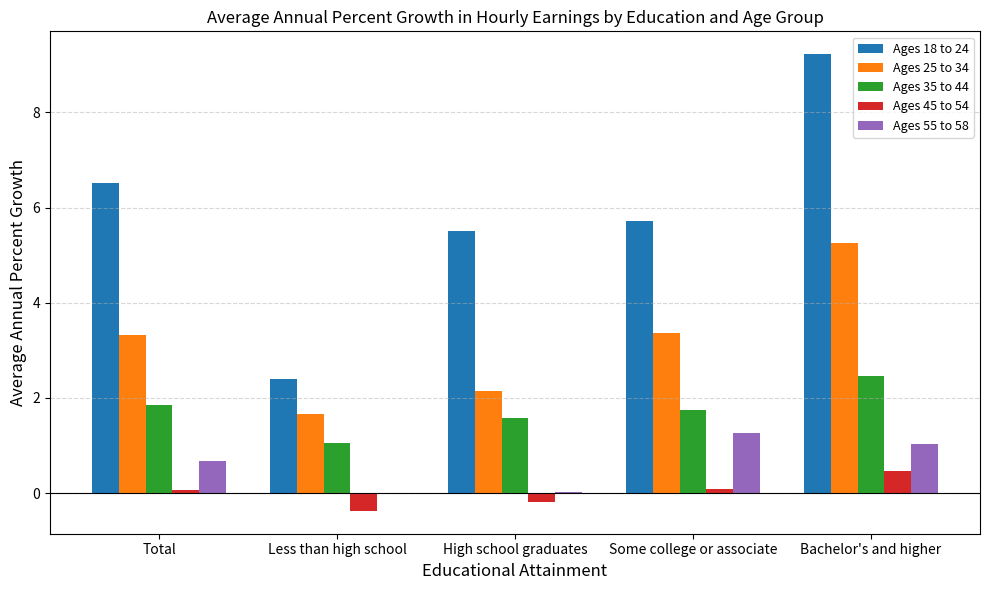

Is the value of Ages 25 to 34 at High school graduates greater than the value of Ages 18 to 24 at Total?

No